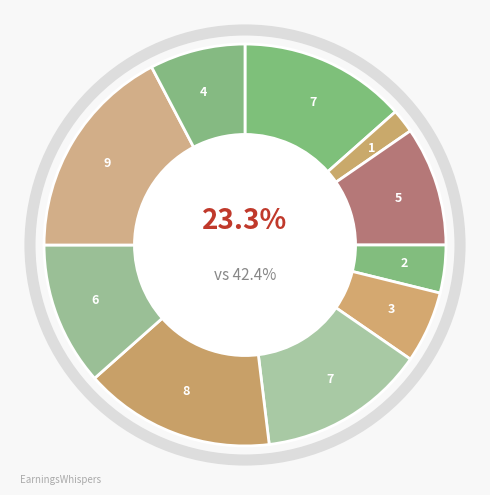

To the nearest percent, what is the combined percentage of 3 and 2?

9%